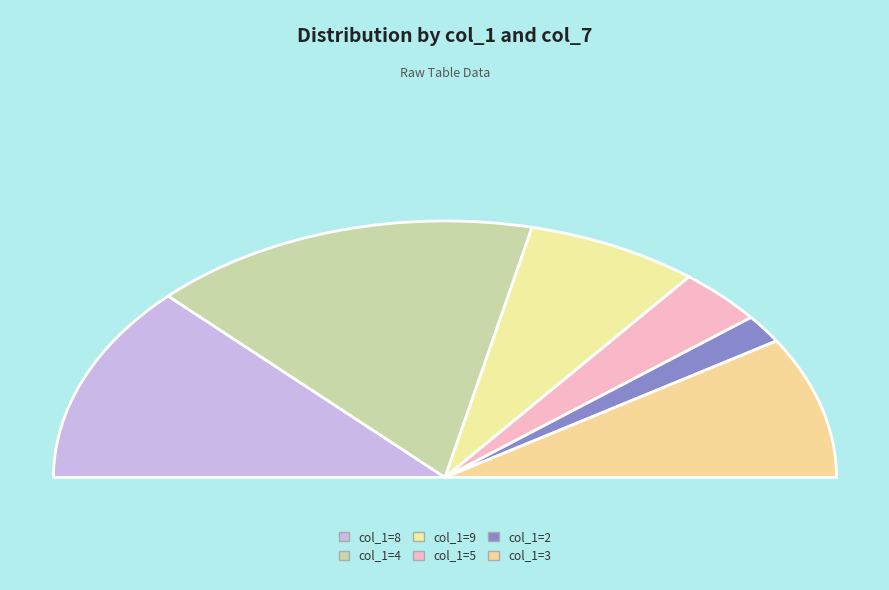

To the nearest percent, what portion does 3 represent?

10%